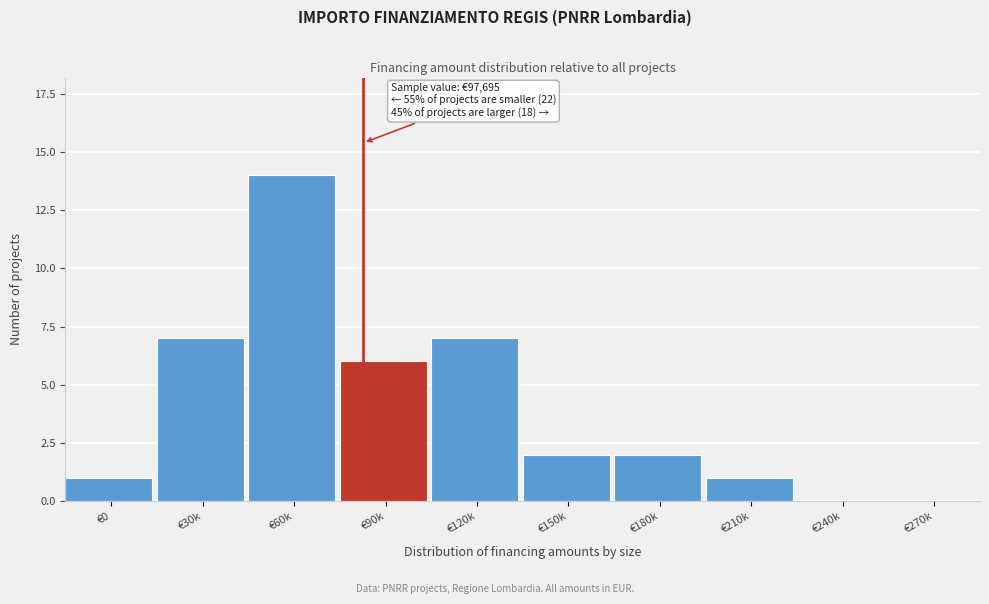

Reading left to right, extract all data points from this chart.

€0=1	€30k=7	€60k=14	€90k=6	€120k=7	€150k=2	€180k=2	€210k=1	€240k=0	€270k=0